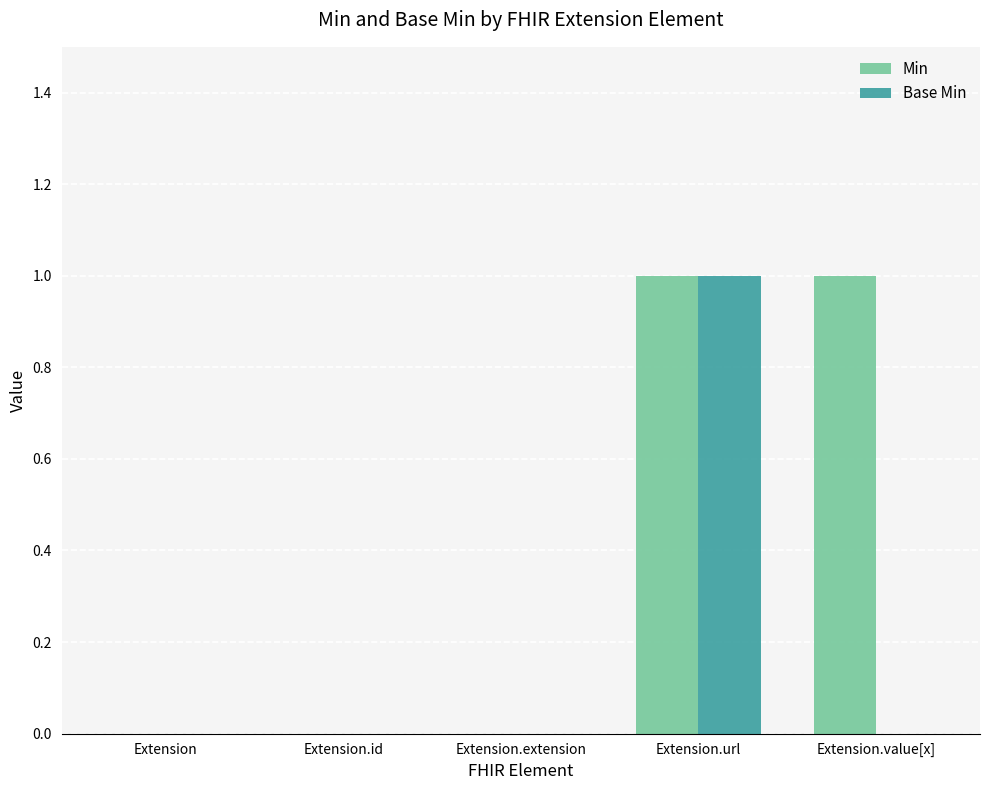

The value of Min at Extension.value[x] is 1. True or false?

True